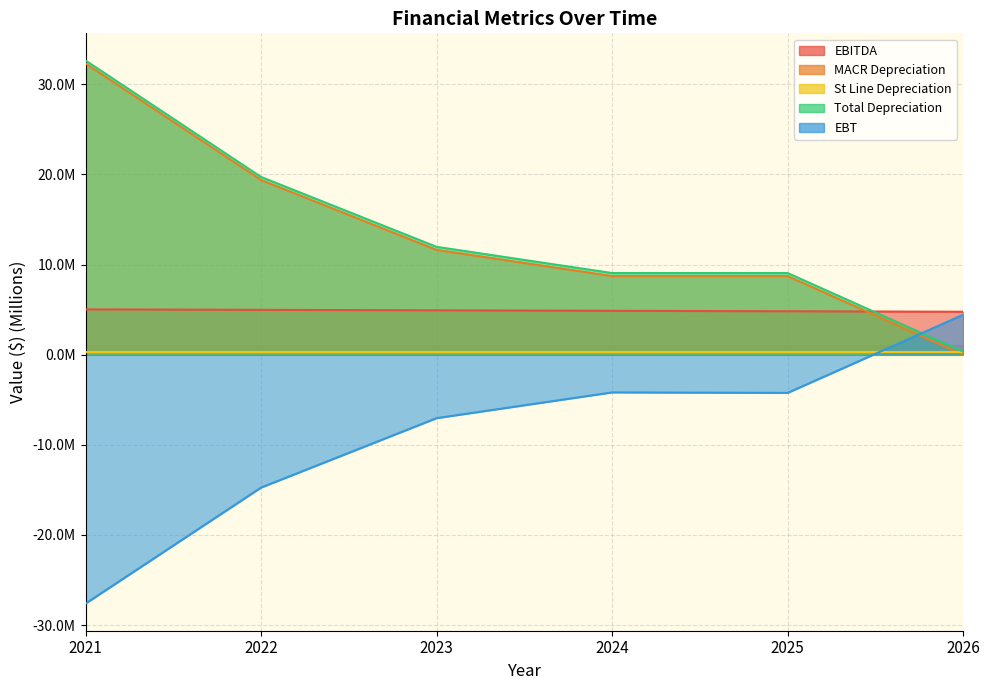

Is the value of EBT at 2023 greater than the value of Total Depreciation at 2024?

No